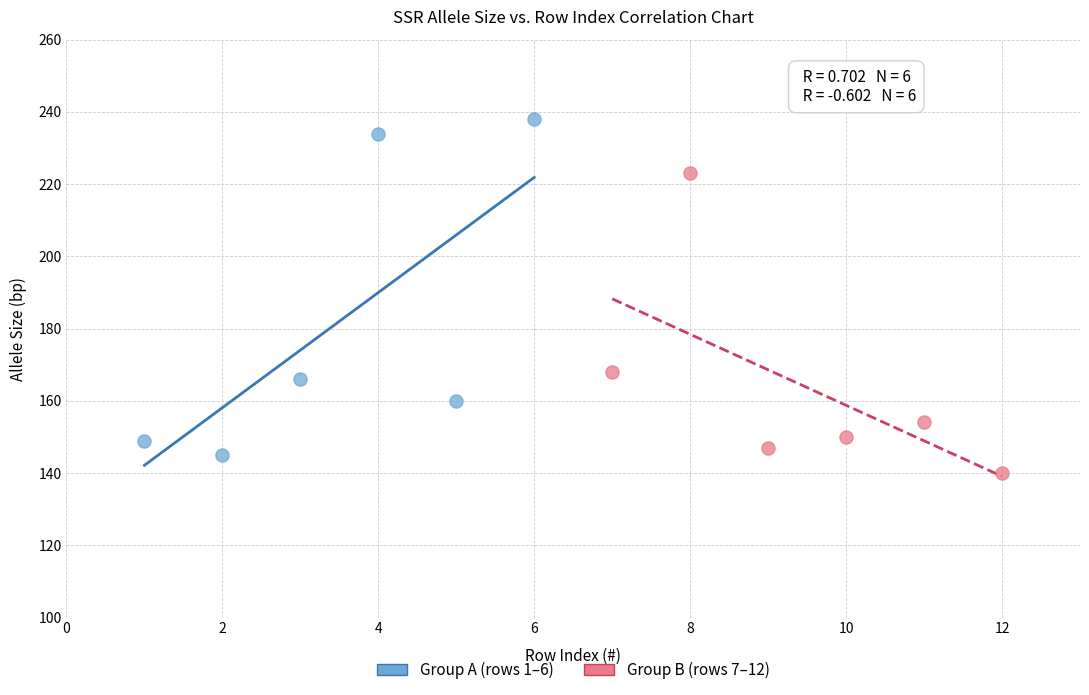

What are all the series names shown in the legend?

Group A (rows 1–6), Group B (rows 7–12)